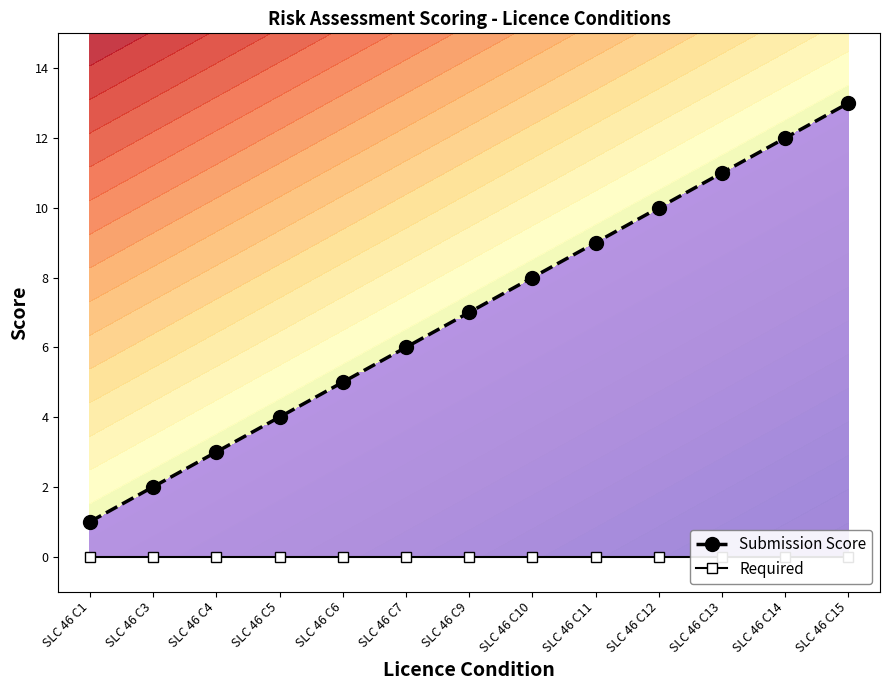

True or false: Required has more than 2 interior local peaks.

False